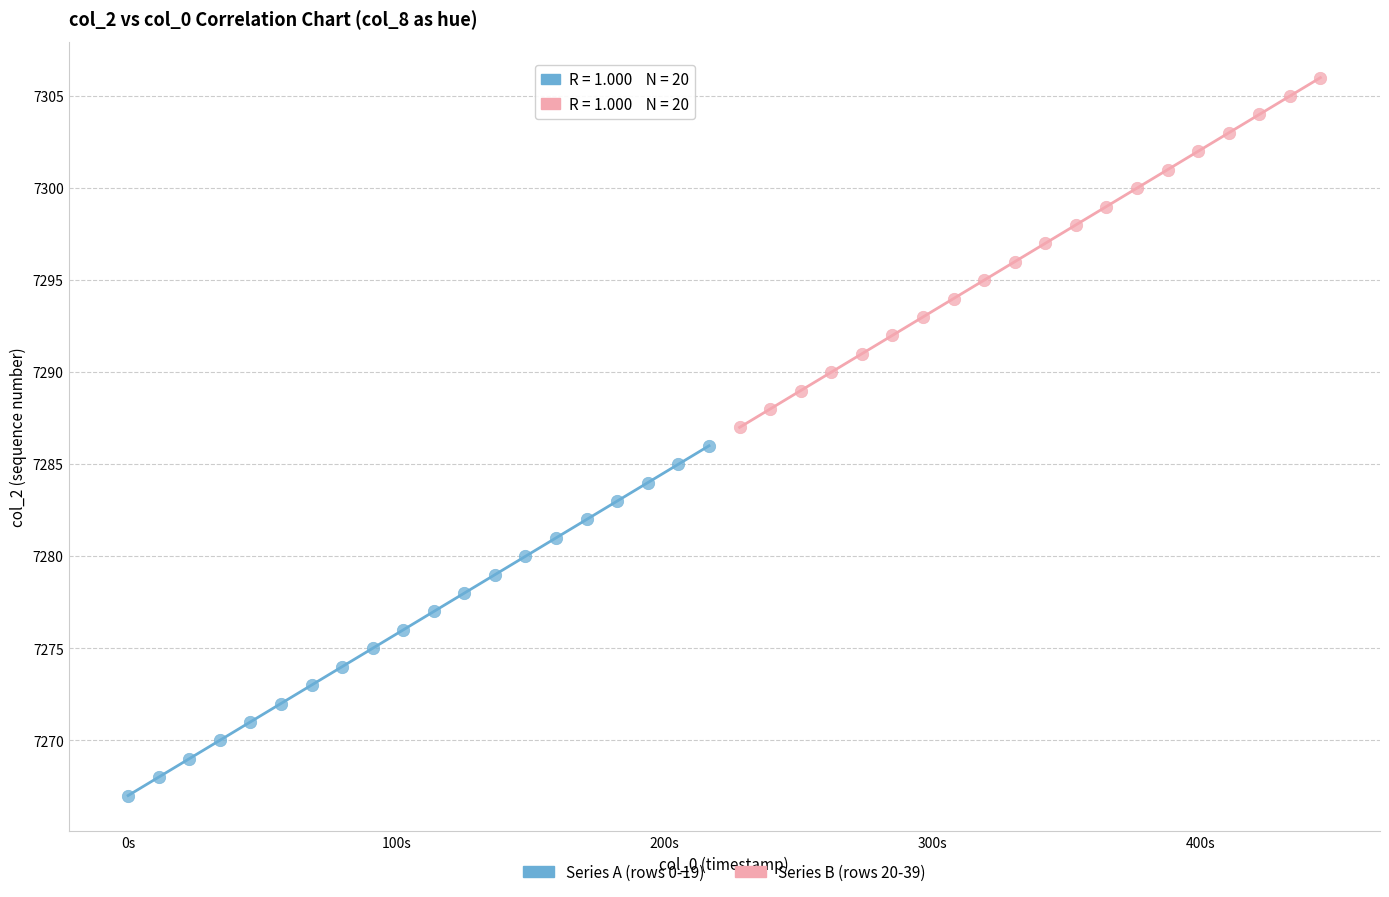

What are all the series names shown in the legend?

Series A (rows 0-19), Series B (rows 20-39)